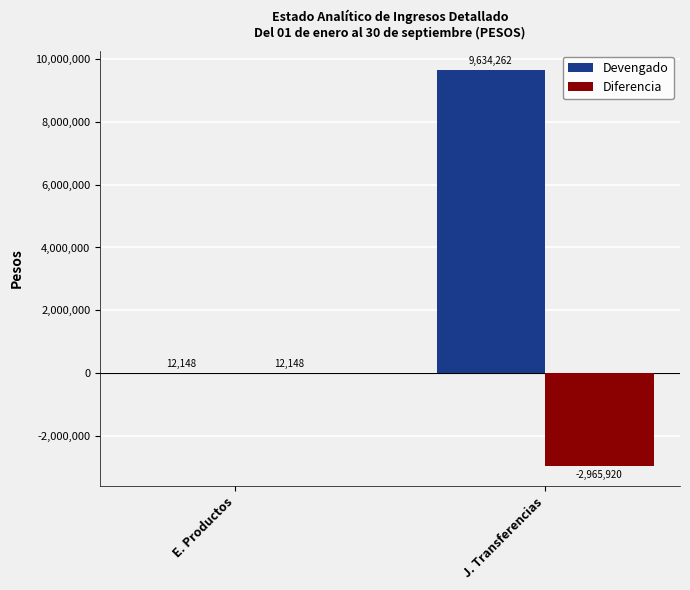

What is the approximate value of Diferencia at E. Productos, to the nearest 100?

12100